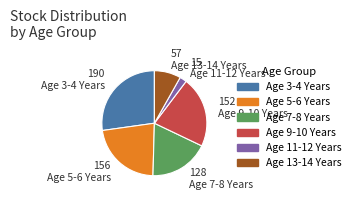

Does Age 3-4 Years account for over 50% of the chart?

No